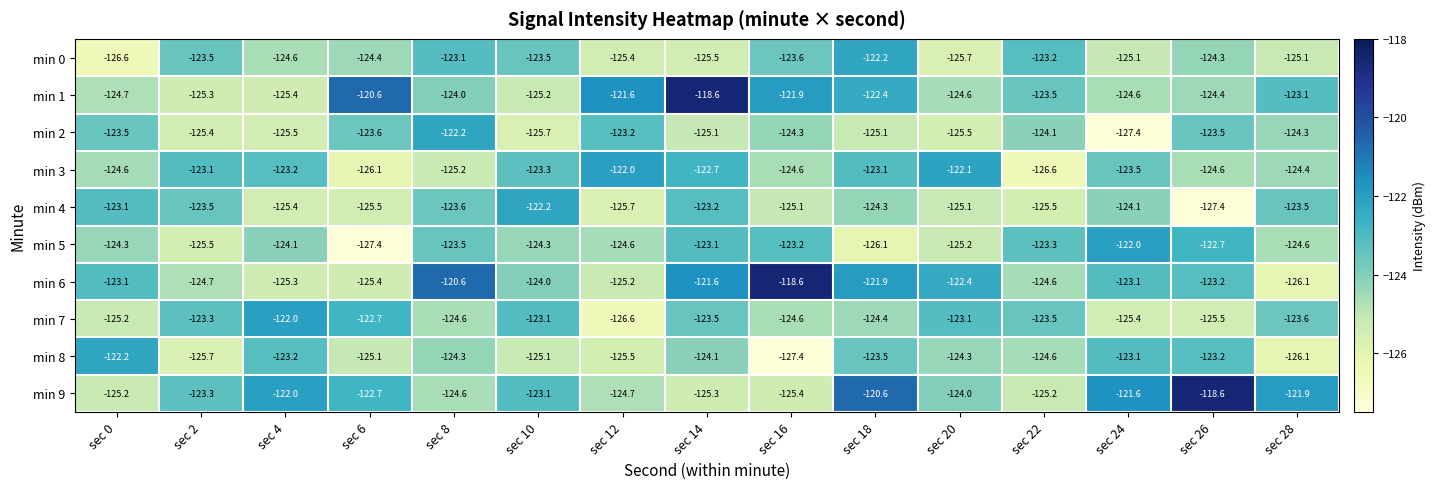

True or false: min 9 has a value of -123.3 at sec 2.

True